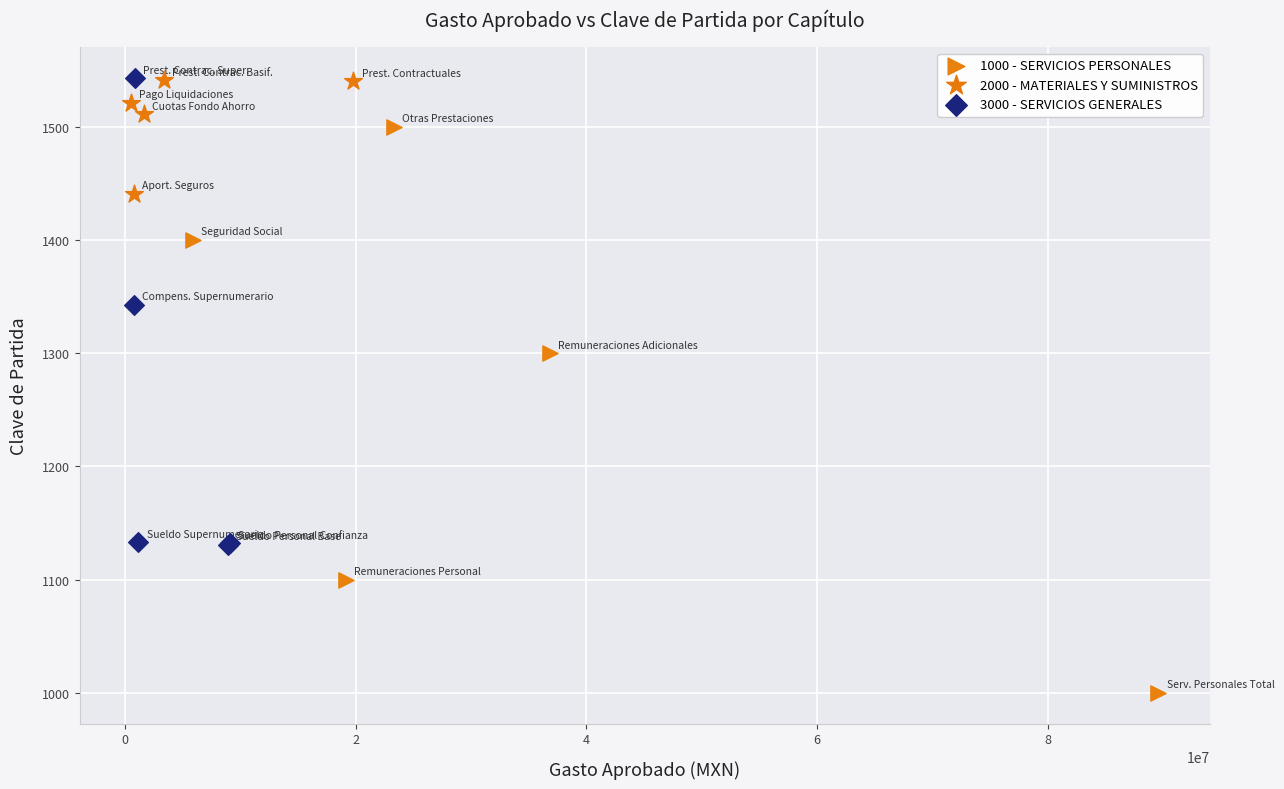

Which series has the largest Y range (max minus min)?

1000 - SERVICIOS PERSONALES